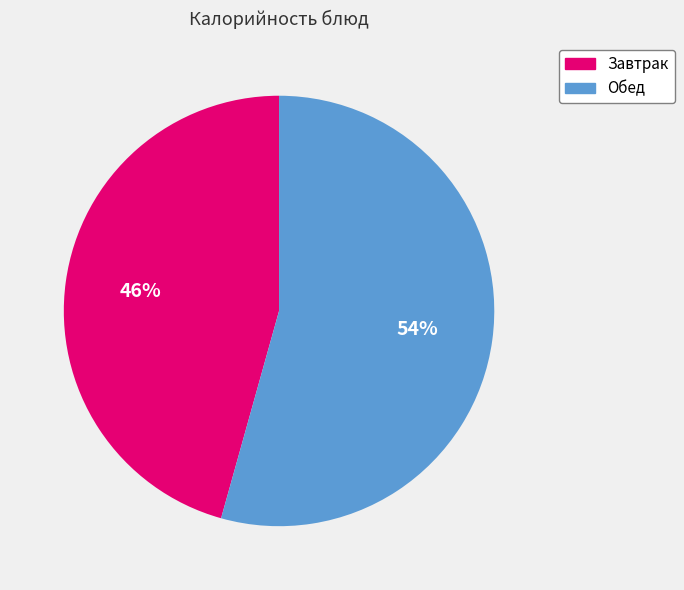

To the nearest percent, what is the average slice percentage?

50%